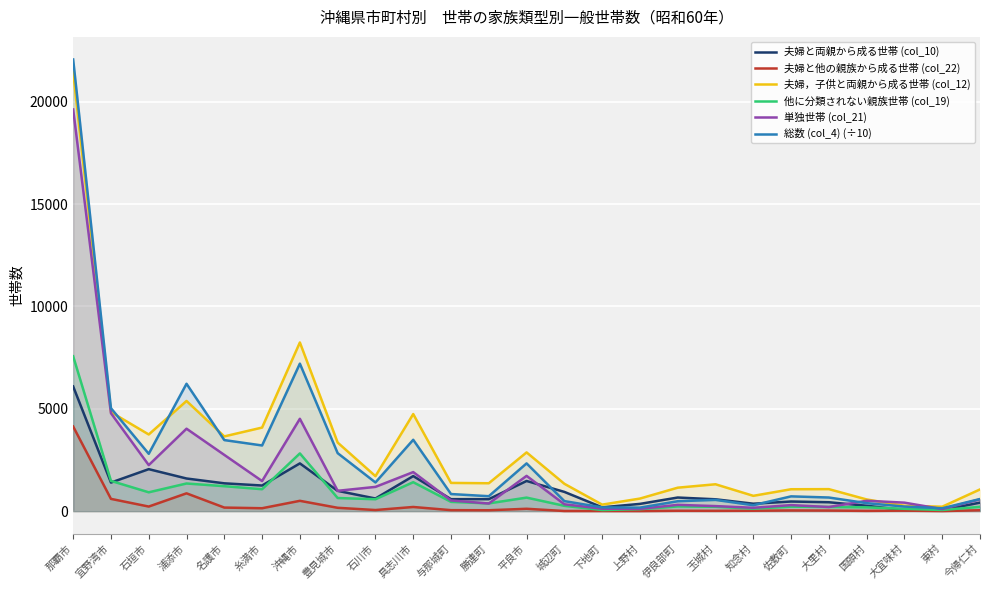

Reading left to right, transcribe all the data shown in this chart.

夫婦と両親から成る世帯 (col_10): 6090.0	1394.0	2049.0	1593.0	1357.0	1250.0	2331.0	989.0	615.0	1711.0	583.0	583.0	1472.0	938.0	185.0	352.0	663.0	577.0	361.0	468.0	433.0	261.0	53.0	47.0	414.0
夫婦と他の親族から成る世帯 (col_22): 4133.0	597.0	222.0	868.0	172.0	140.0	502.0	161.0	52.0	201.0	46.0	41.0	113.0	4.0	4.0	2.0	15.0	12.0	17.0	31.0	26.0	10.0	22.0	2.0	41.0
夫婦，子供と両親から成る世帯 (col_12): 21454.0	4836.0	3744.0	5381.0	3650.0	4082.0	8240.0	3349.0	1707.0	4742.0	1377.0	1361.0	2868.0	1334.0	316.0	612.0	1144.0	1311.0	746.0	1068.0	1073.0	569.0	261.0	215.0	1059.0
他に分類されない親族世帯 (col_19): 7566.0	1476.0	918.0	1349.0	1217.0	1069.0	2819.0	639.0	579.0	1412.0	451.0	376.0	659.0	257.0	51.0	92.0	228.0	211.0	121.0	216.0	202.0	183.0	112.0	54.0	208.0
単独世帯 (col_21): 19626.0	4783.0	2247.0	4026.0	2746.0	1468.0	4510.0	991.0	1183.0	1906.0	519.0	370.0	1721.0	333.0	116.0	109.0	305.0	244.0	162.0	292.0	200.0	504.0	413.0	98.0	575.0
総数 (col_4) (÷10): 22068.6	5028.8	2799.4	6221.9	3469.6	3206.6	7205.7	2831.4	1399.2	3484.4	833.5	727.5	2331.0	487.6	180.9	170.0	481.5	547.2	286.9	719.8	663.6	388.0	221.3	138.0	589.7